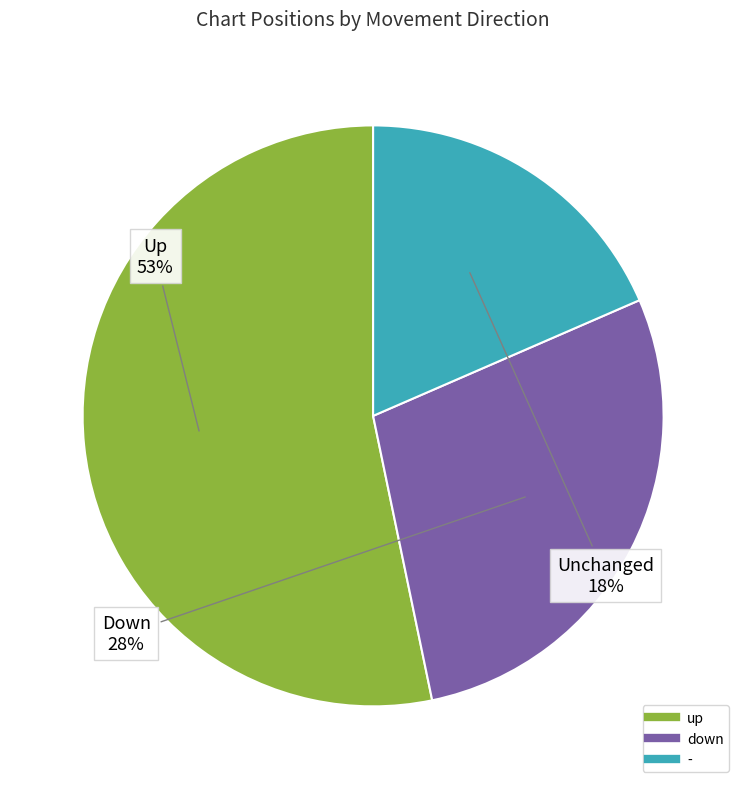

Is it true that - is 18% of the pie?

True